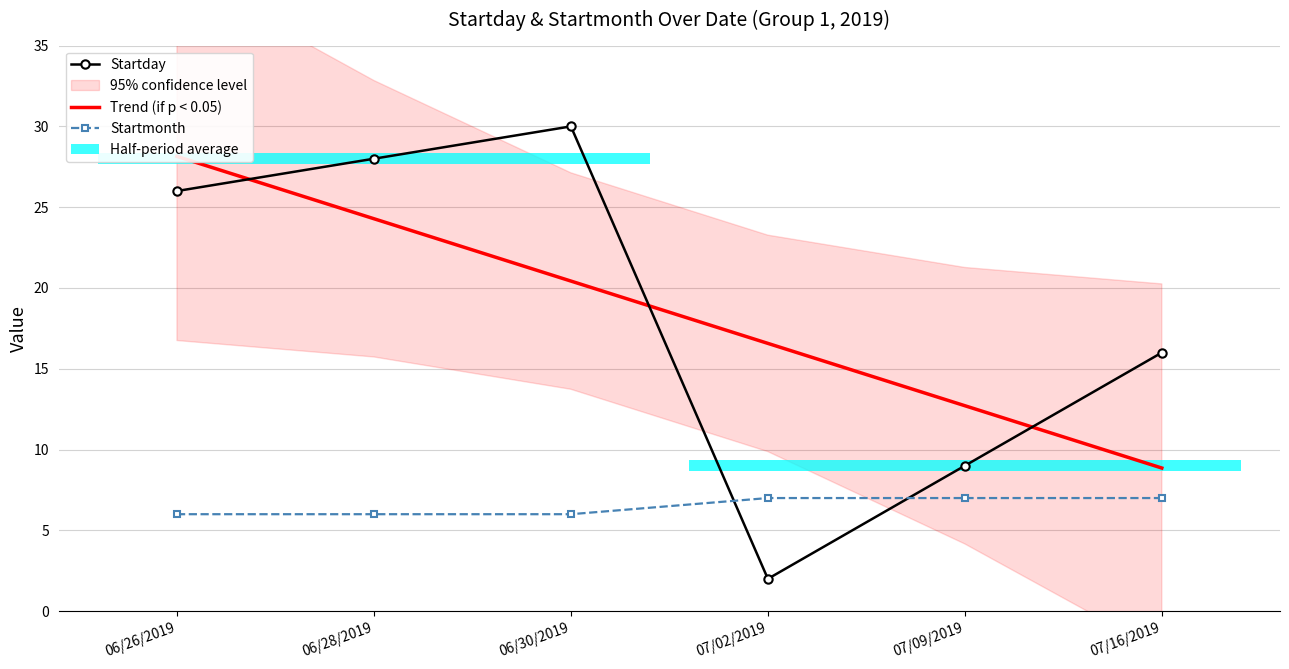

Is this an area chart (filled region under the line)?

No